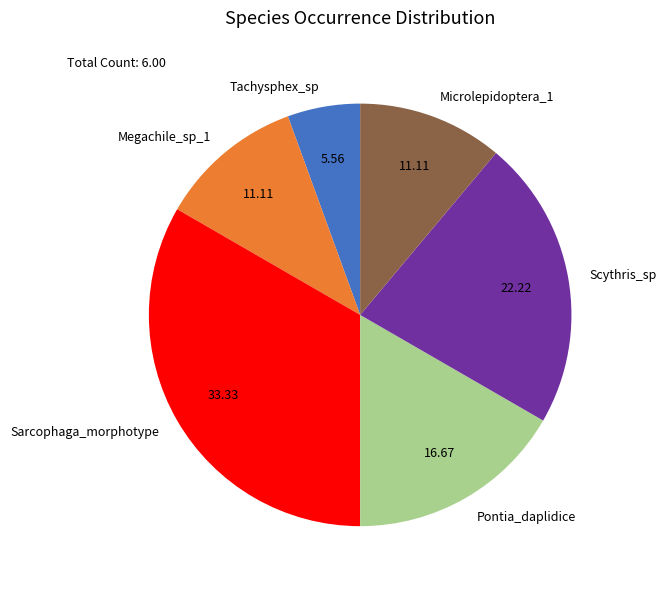

Do Megachile_sp_1 and Microlepidoptera_1 together represent more than half of the pie?

No